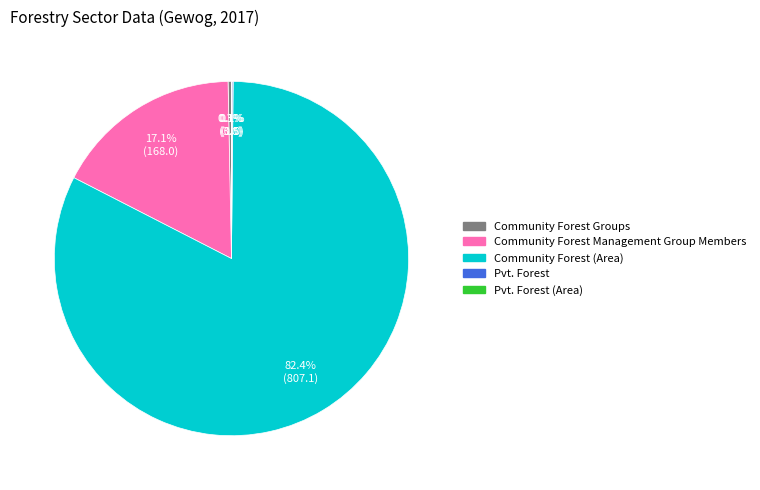

Does any single category account for the majority?

Yes